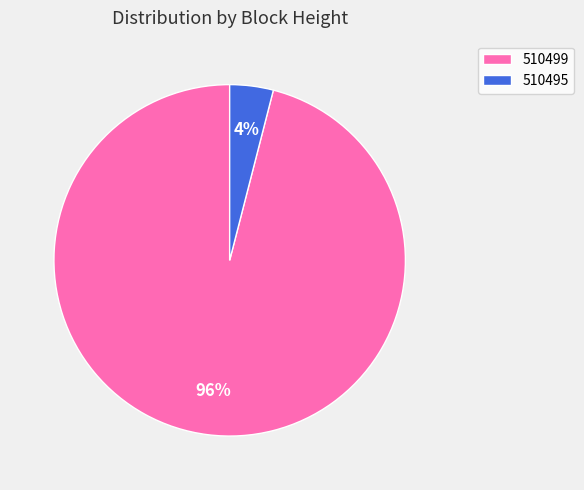

True or false: 510495 accounts for 4% of the total.

True